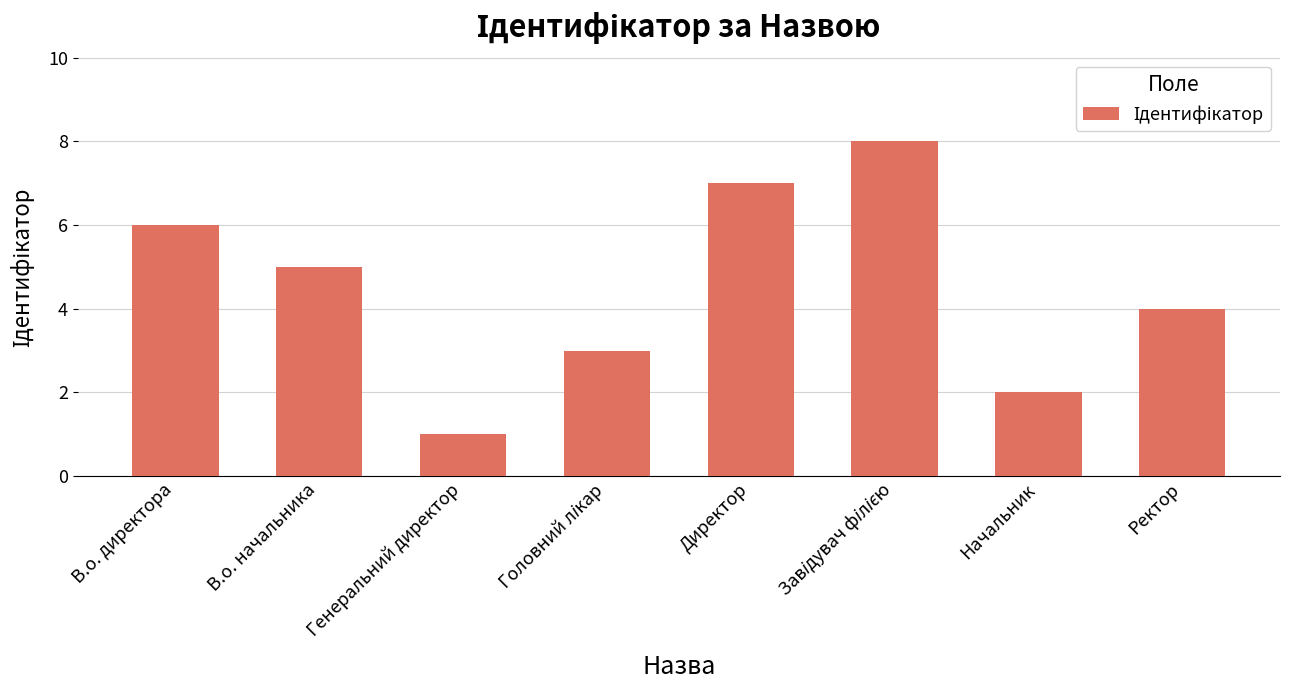

Between Начальник and Директор, which is larger?

Директор